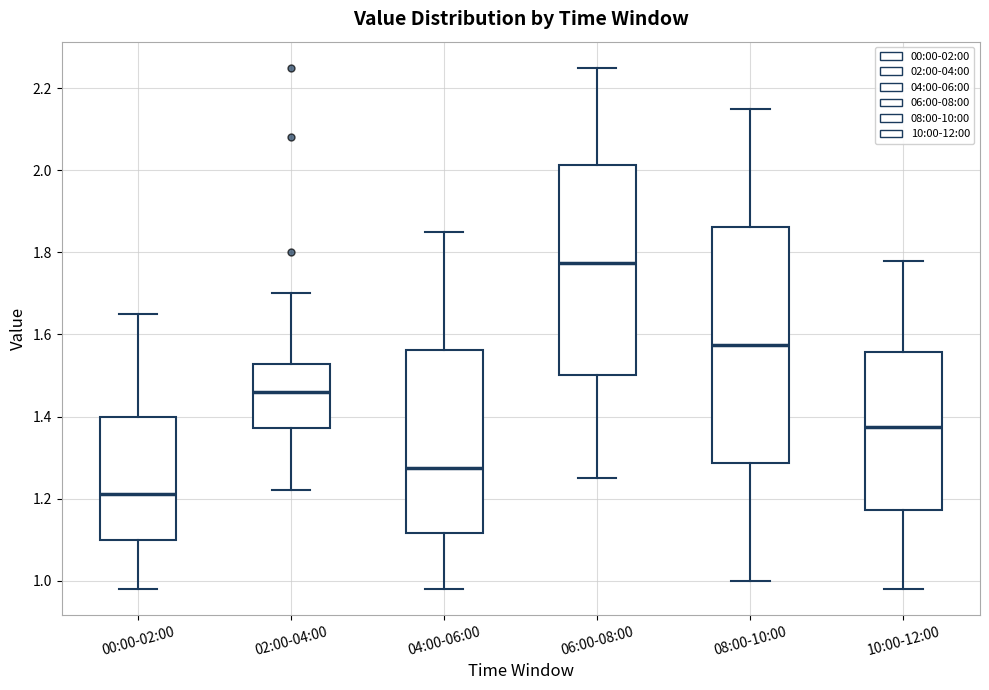

Reading left to right, transcribe this box plot: for each box, give where its median line is, the range the box spans, and where its two whiskers end, as read against the y-axis. The values are not printed on the chart, so give them approximately, as read against the axis.

00:00-02:00: median 1.22, box 1.10 to 1.40, whiskers 0.98 to 1.66
02:00-04:00: median 1.46, box 1.38 to 1.52, whiskers 1.22 to 1.70
04:00-06:00: median 1.28, box 1.12 to 1.56, whiskers 0.98 to 1.86
06:00-08:00: median 1.78, box 1.50 to 2.02, whiskers 1.26 to 2.26
08:00-10:00: median 1.58, box 1.28 to 1.86, whiskers 1.00 to 2.16
10:00-12:00: median 1.38, box 1.18 to 1.56, whiskers 0.98 to 1.78